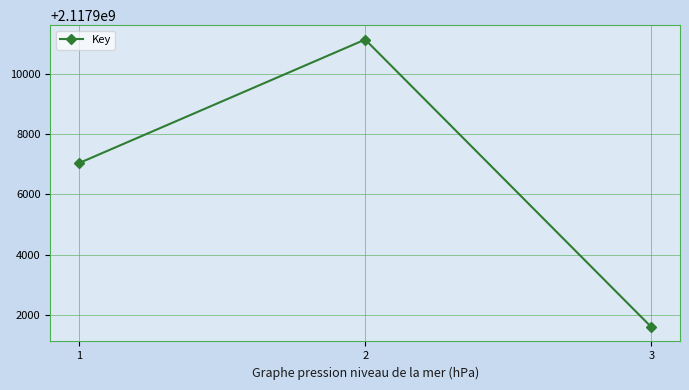

What is the sum of all values?

6353719786